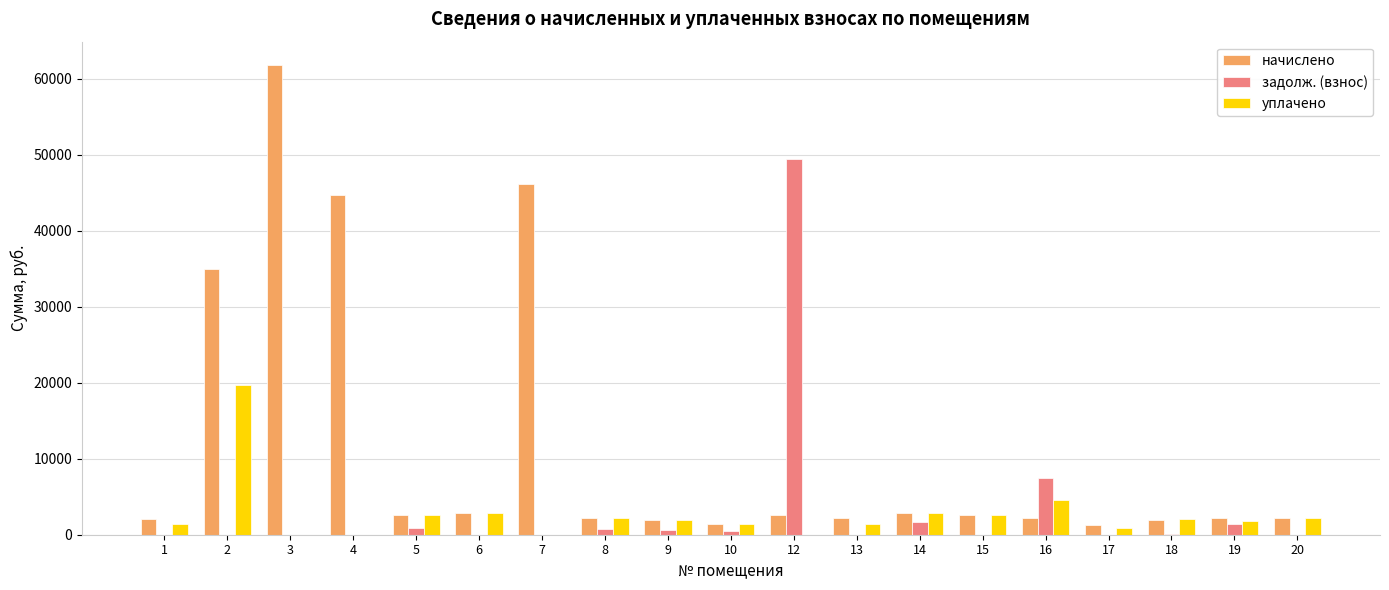

What is the sum of the начислено values at 1 and 4?

46881.9